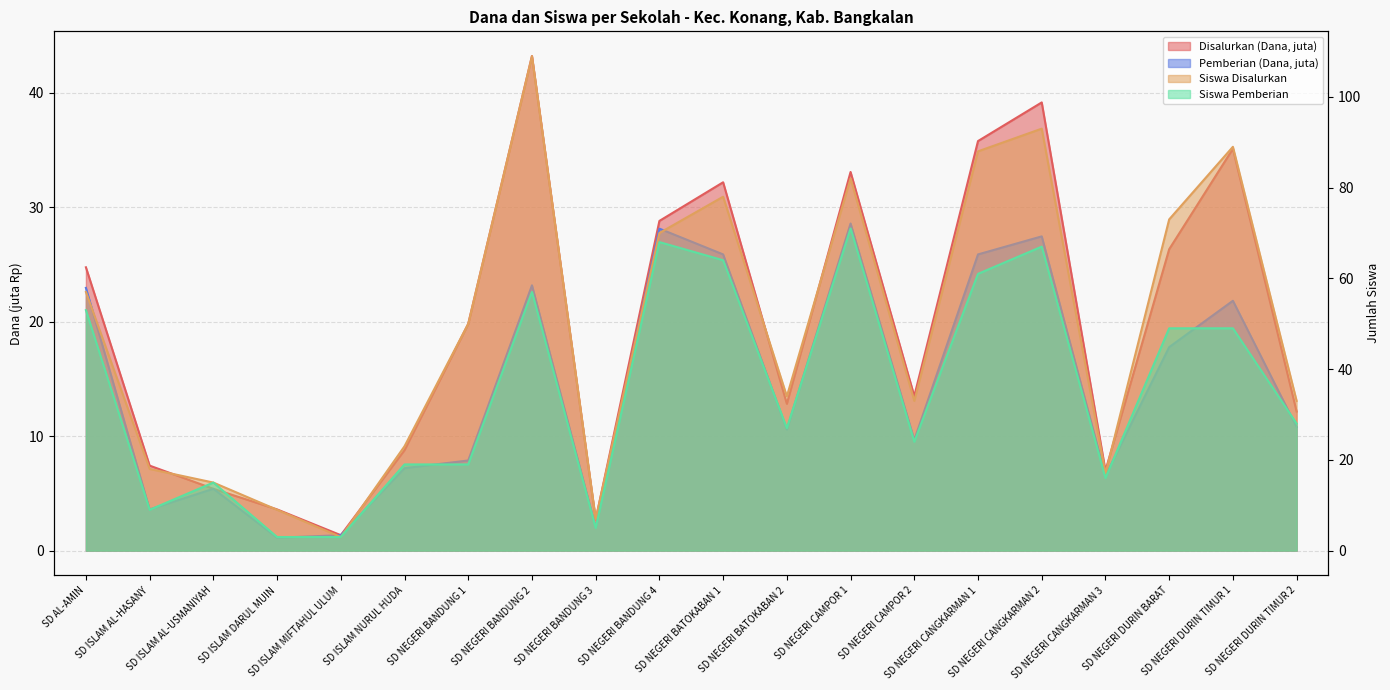

What are all the series names shown in the legend?

Disalurkan (Dana), Siswa Disalurkan, Pemberian (Dana), Siswa Pemberian